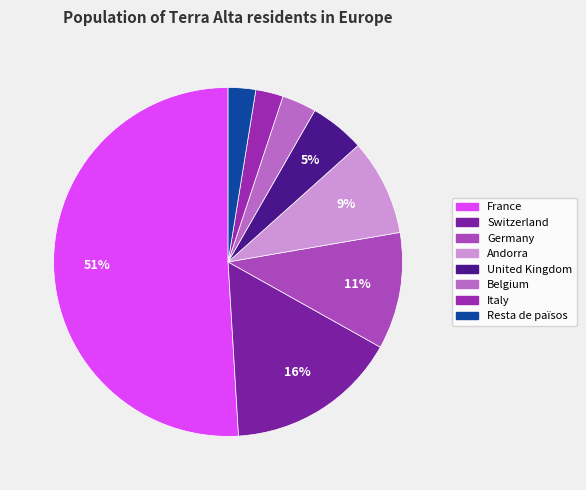

What percentage do United Kingdom and Germany together represent?

15.9%